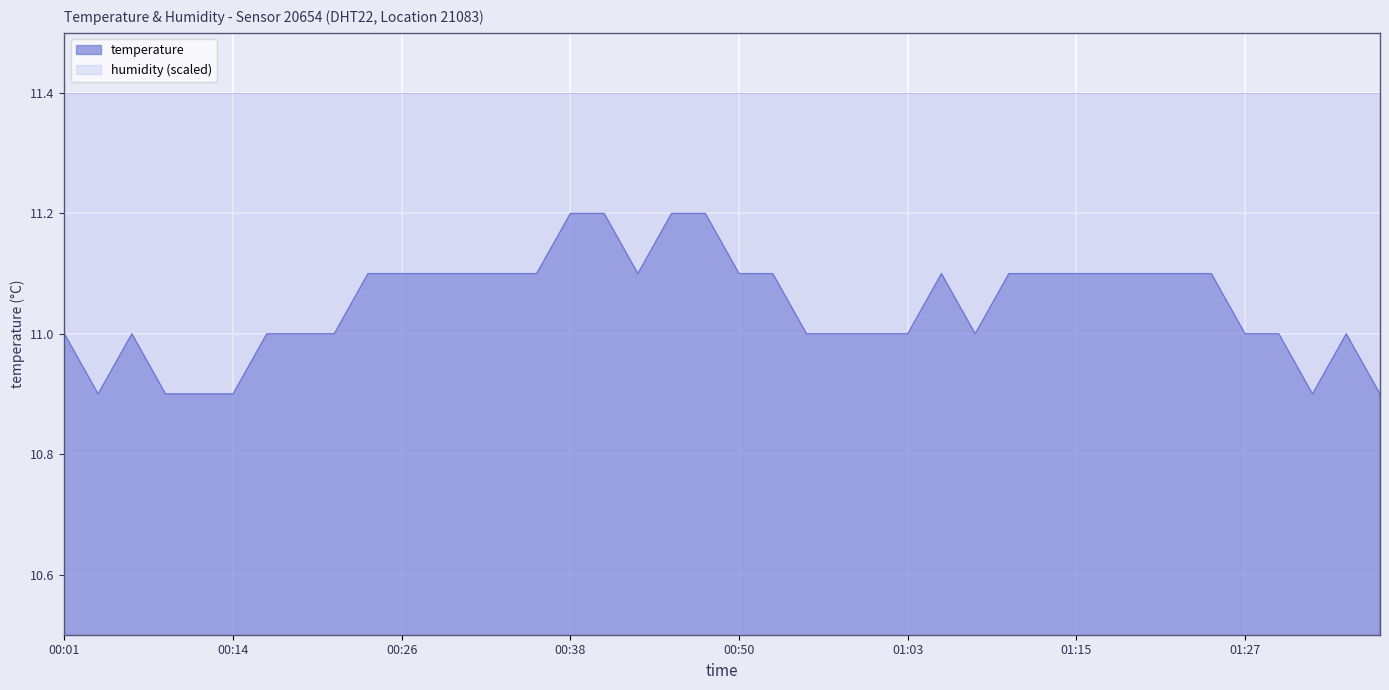

Does the chart display data point markers on the line(s)?

No